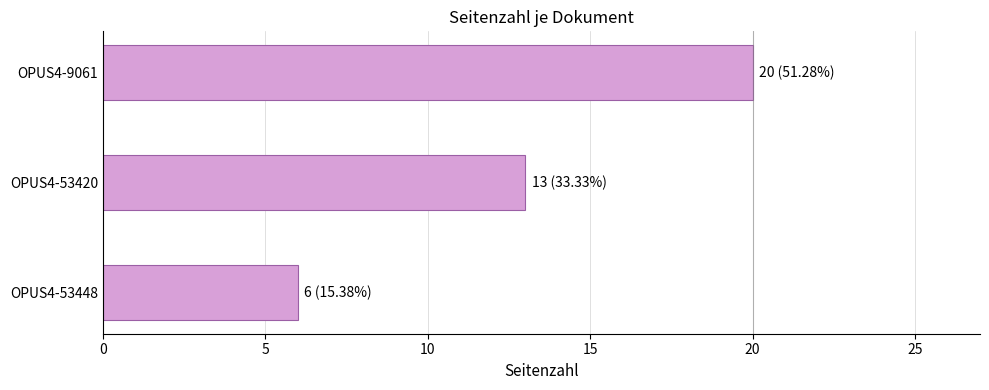

Read the value at OPUS4-53420, to the nearest 5.

15